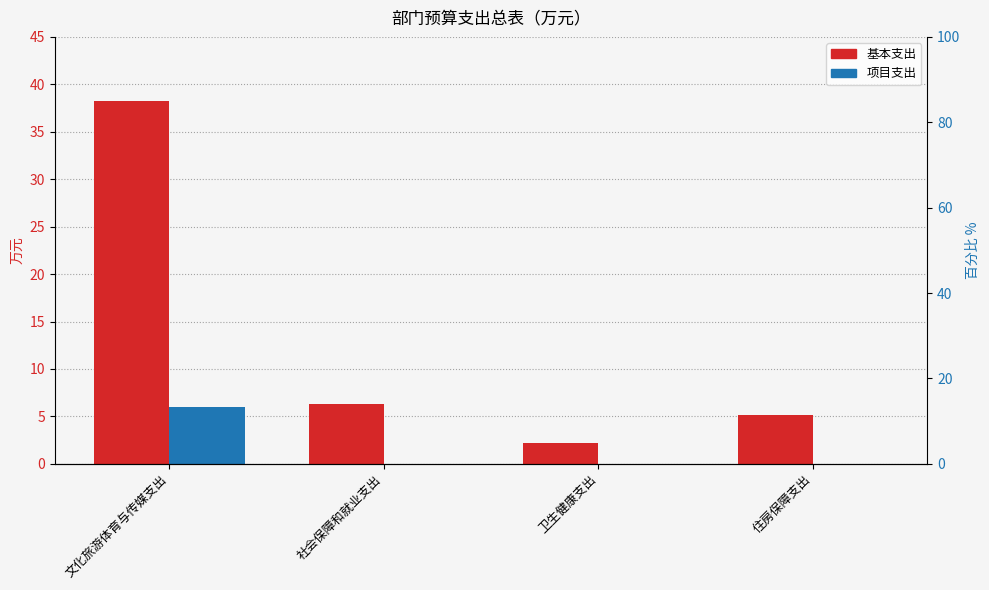

What is the difference between the highest and lowest values at 社会保障和就业支出?

6.3